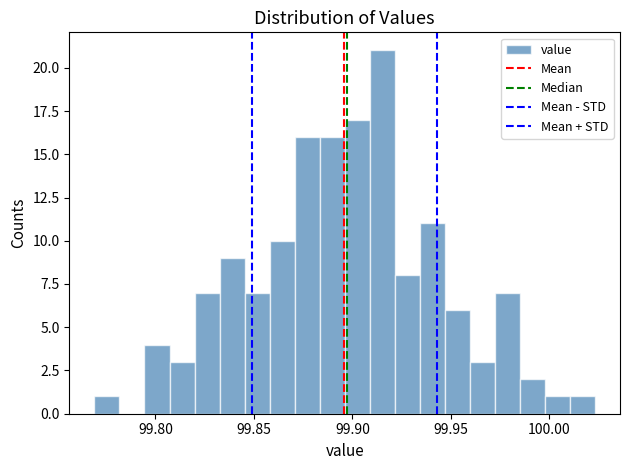

Around what value on the x-axis is the tallest bar? Give the approximate position of its centre, as read against the axis.

99.915